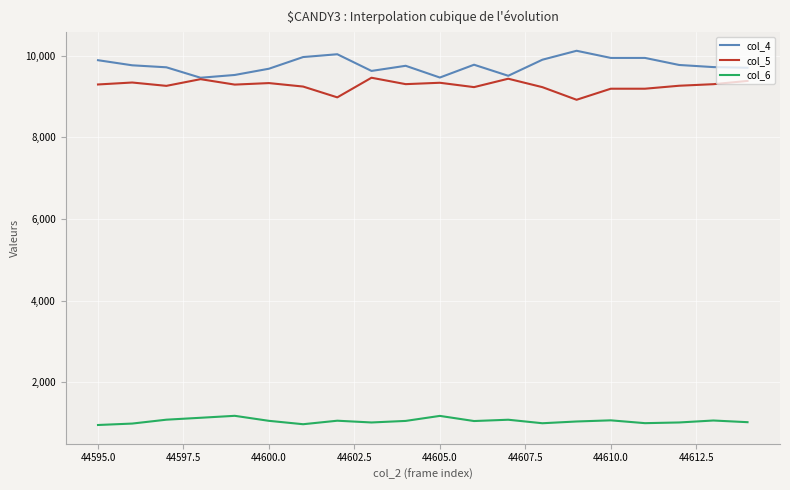

Which series has the largest total across all categories?

col_4